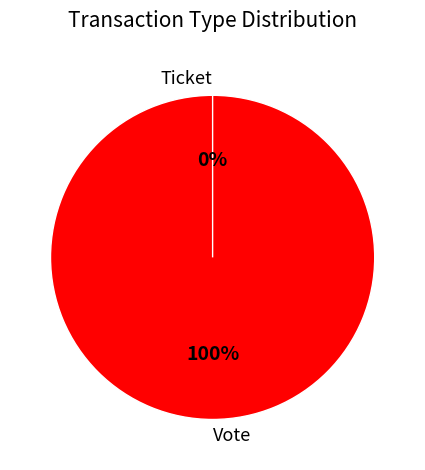

Rank the categories by value from highest to lowest.

Vote, Ticket